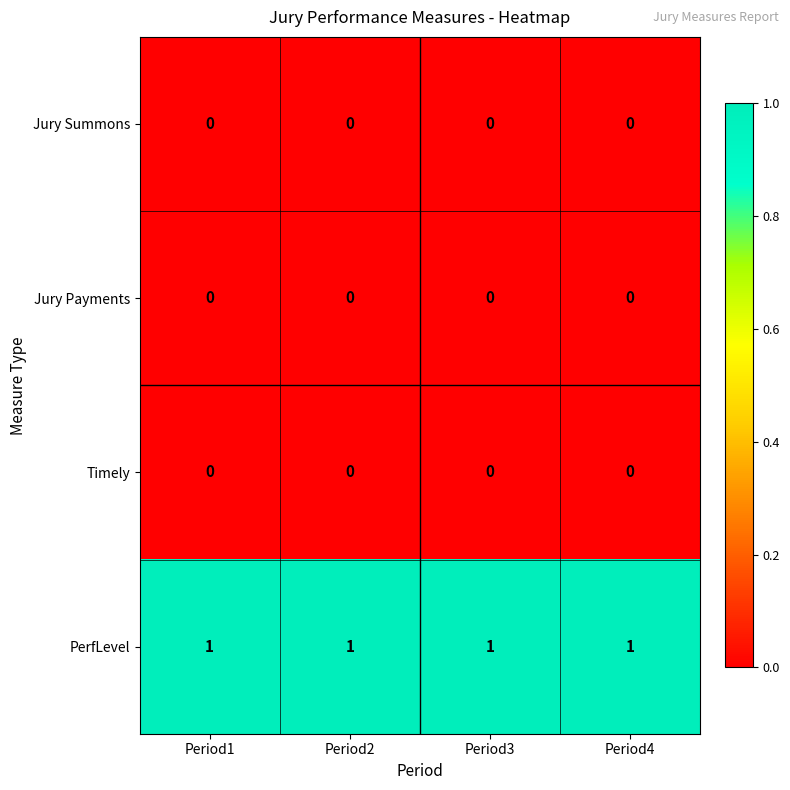

Which series has the largest total across all categories?

PerfLevel